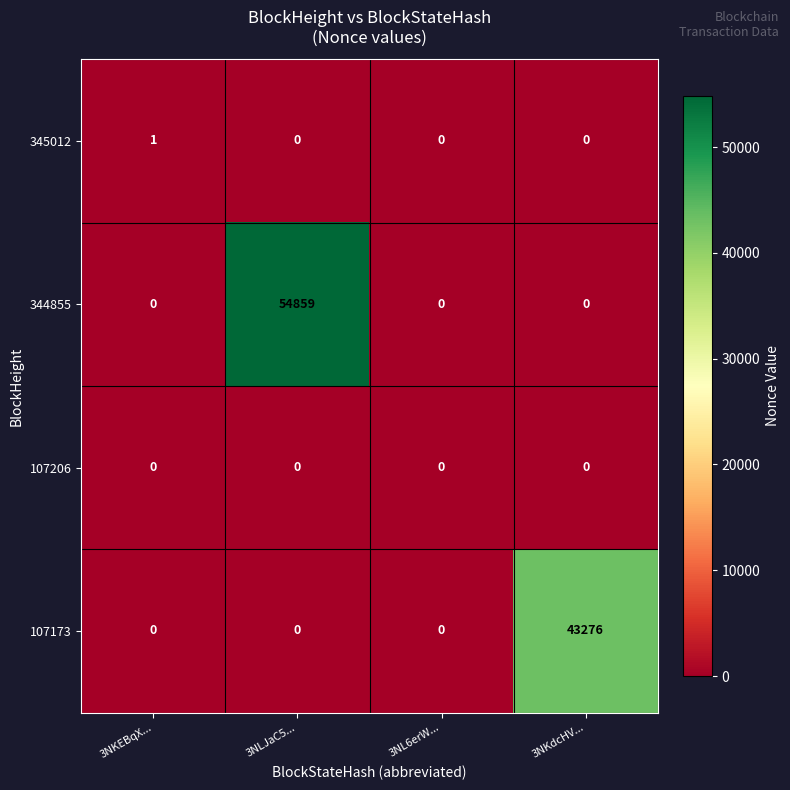

The value of 344855 at 3NLJaC5... is 54859. True or false?

True